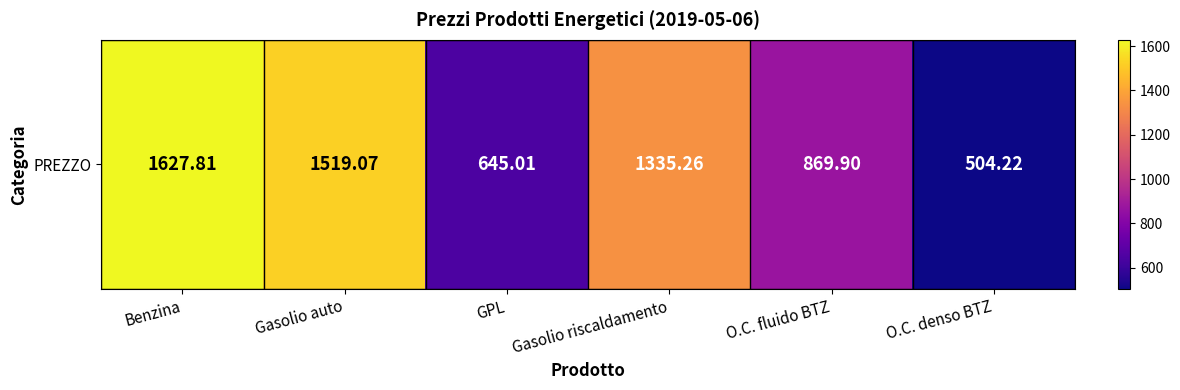

What is the approximate value at O.C. denso BTZ?

504.2